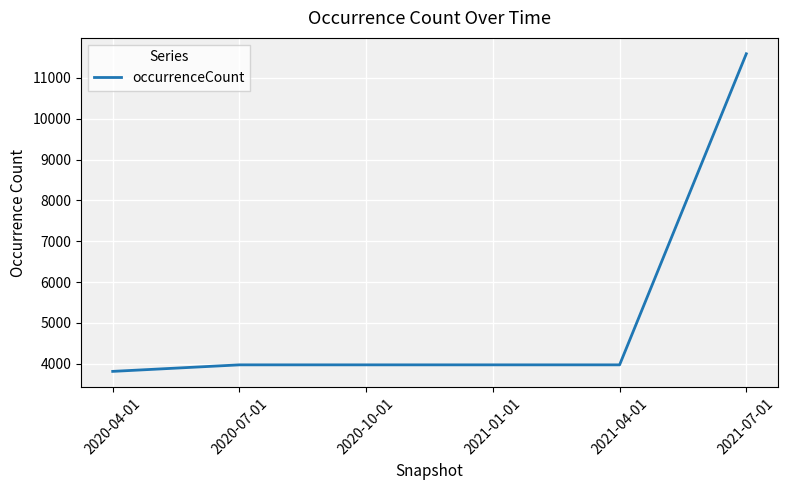

Which category has the highest value across all series?

2021-07-01